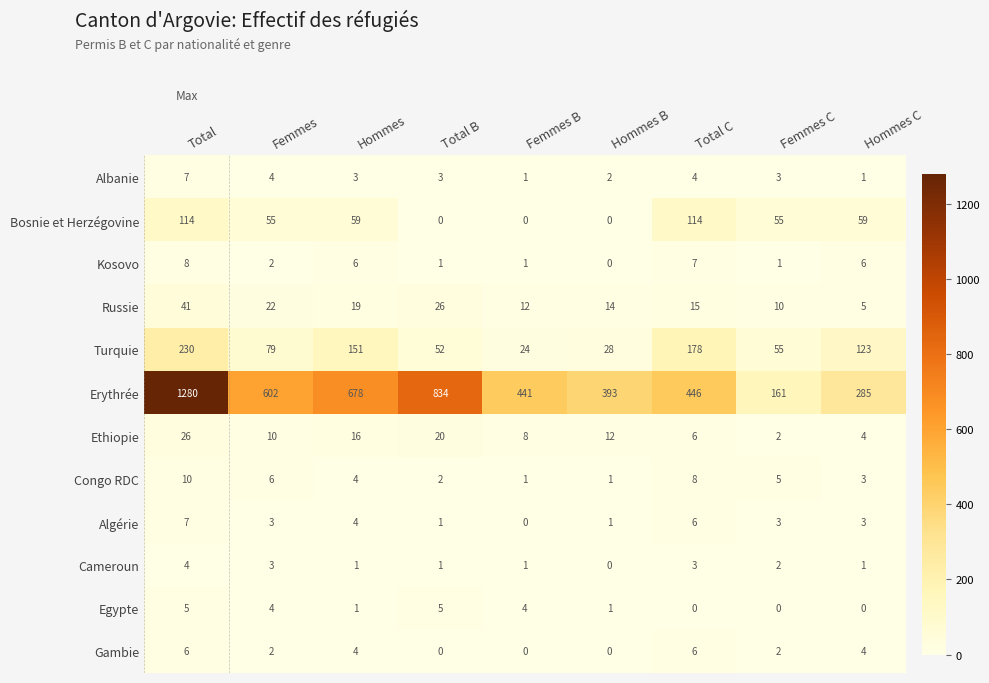

True or false: Gambie has a value of 1 at Hommes C.

False